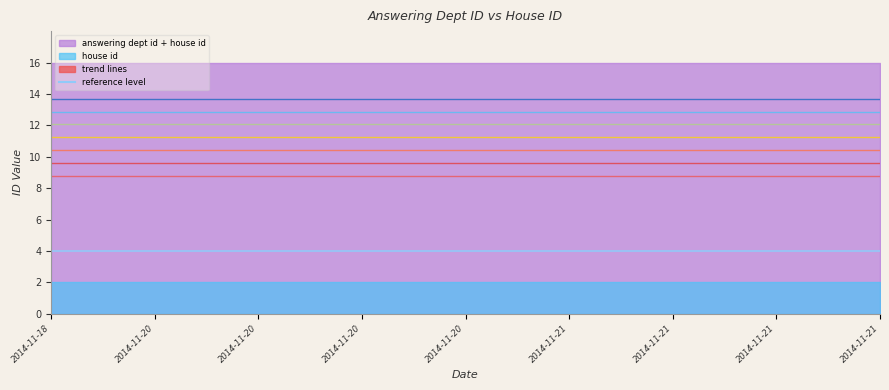

True or false: answering dept id has a value of 20 at 2014-11-21.

False